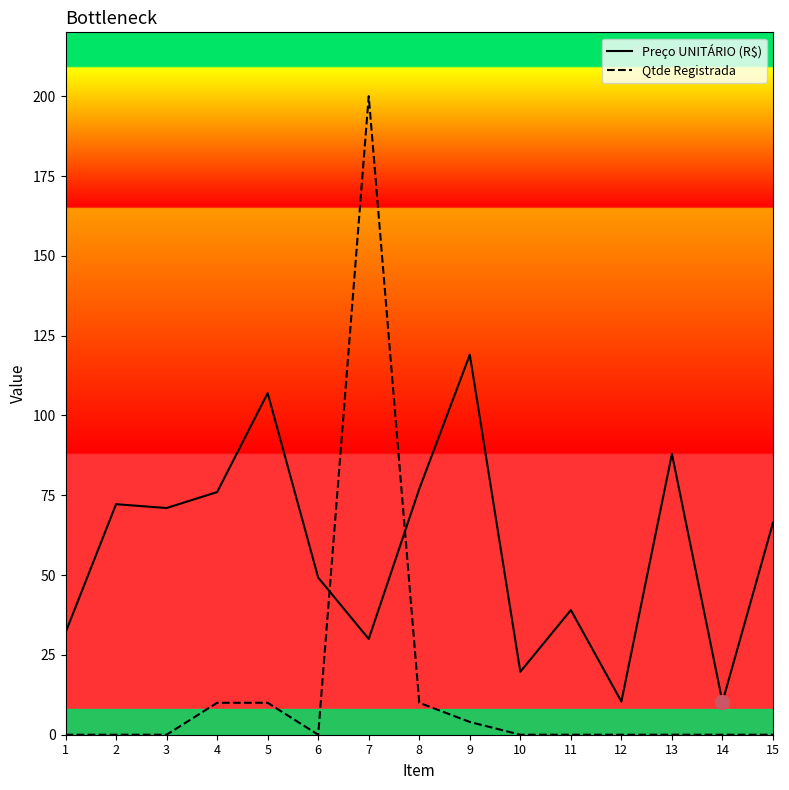

True or false: Preço UNITÁRIO (R$) and Qtde Registrada cross at least once.

True